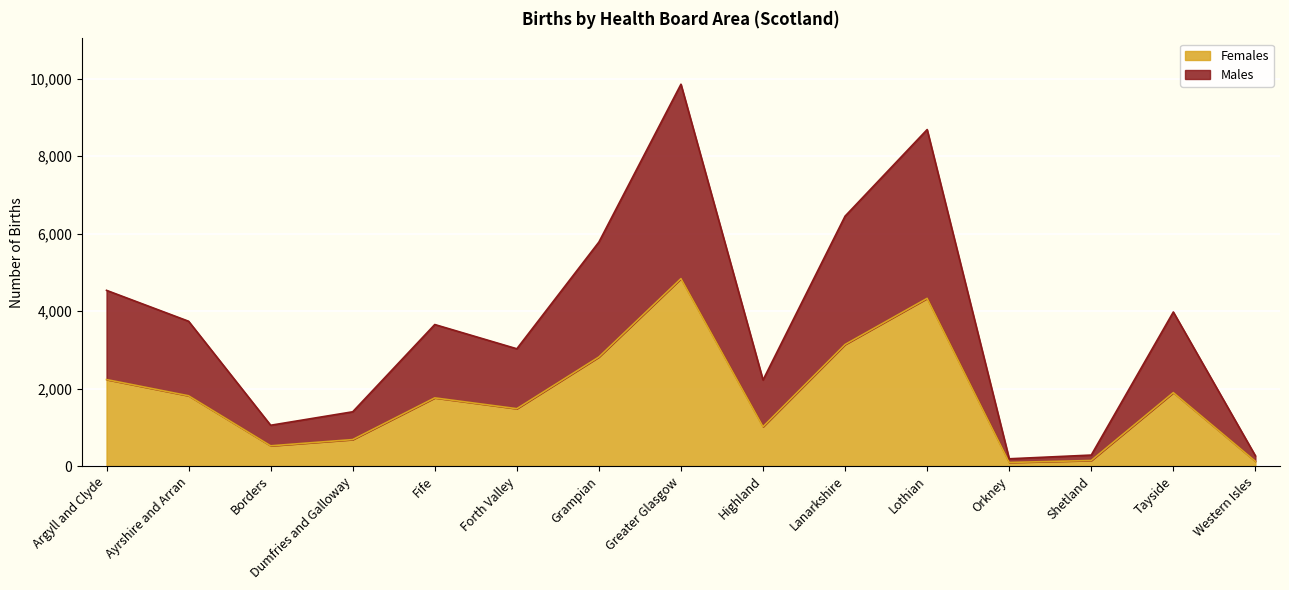

Which series has the widest spread of values?

Males